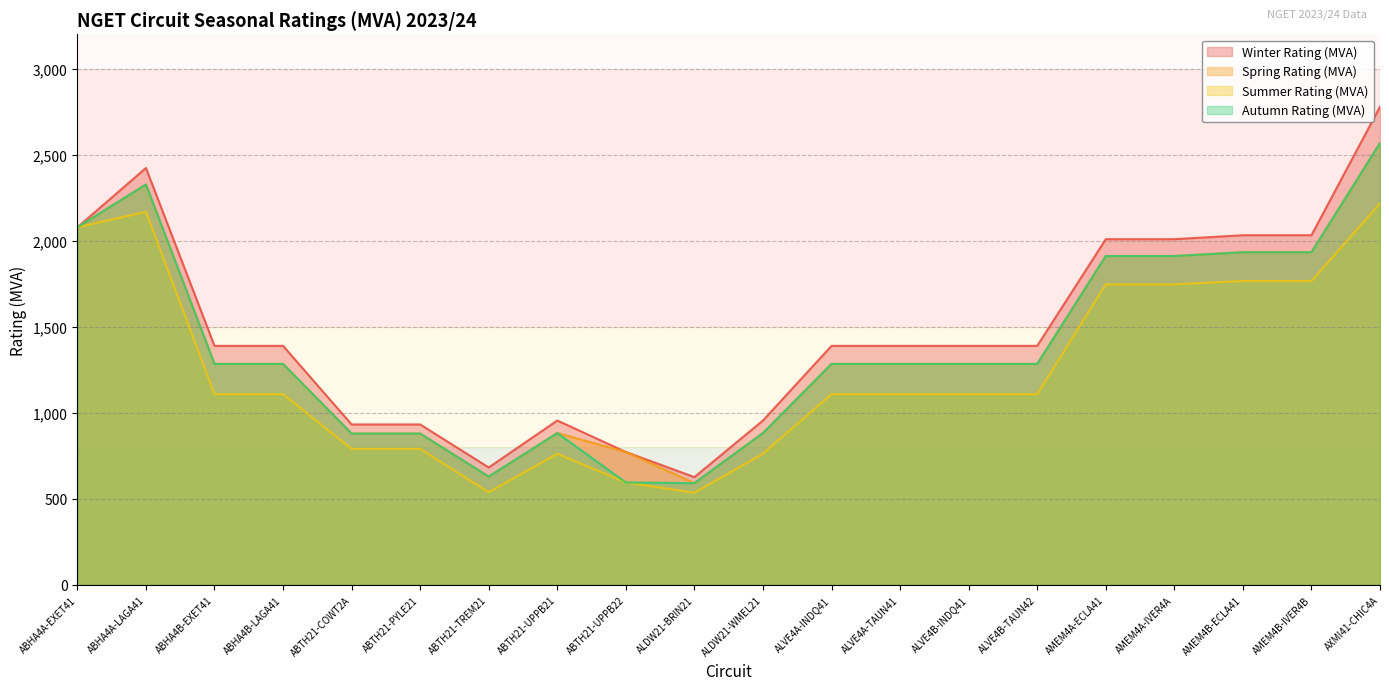

What is the label of the 10th point from the left?

ALDW21-BRIN21